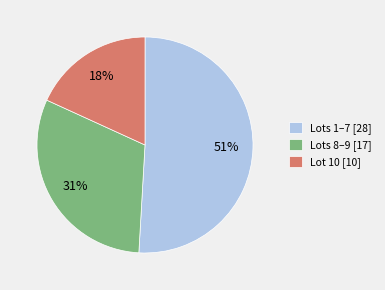

Combined, do Lots 8–9 [17] and Lots 1–7 [28] account for over 50%?

Yes